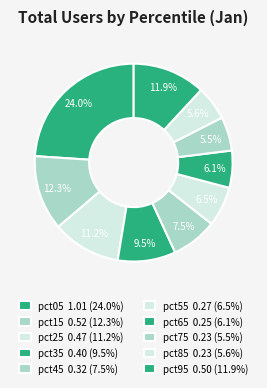

To the nearest percent, what portion does pct25 represent?

11%